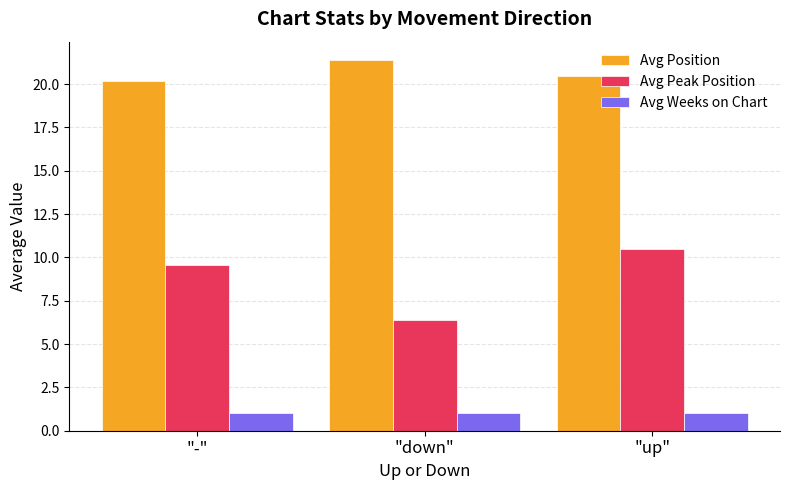

Where is Avg Position nearest to the value 20?

"-"